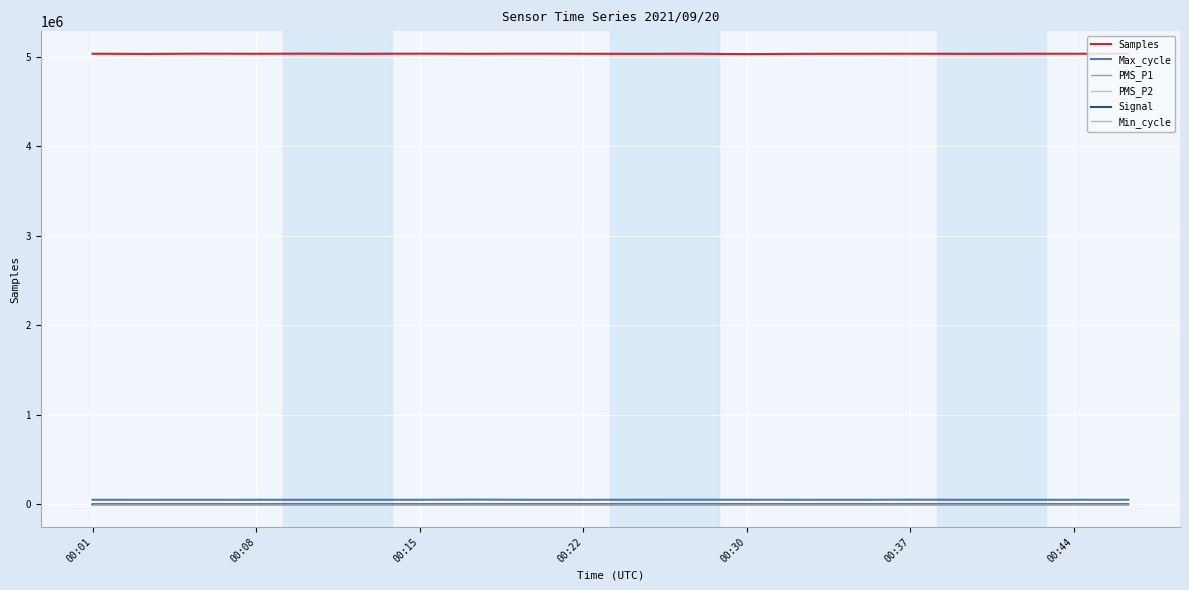

At how many categories does at least one series exceed 4223084?

20